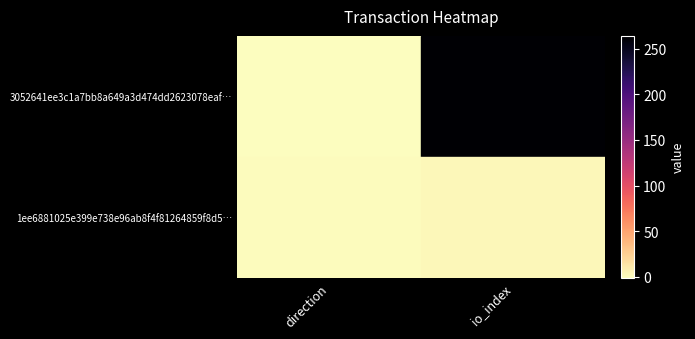

What is the difference between the highest and lowest values at io_index?

261